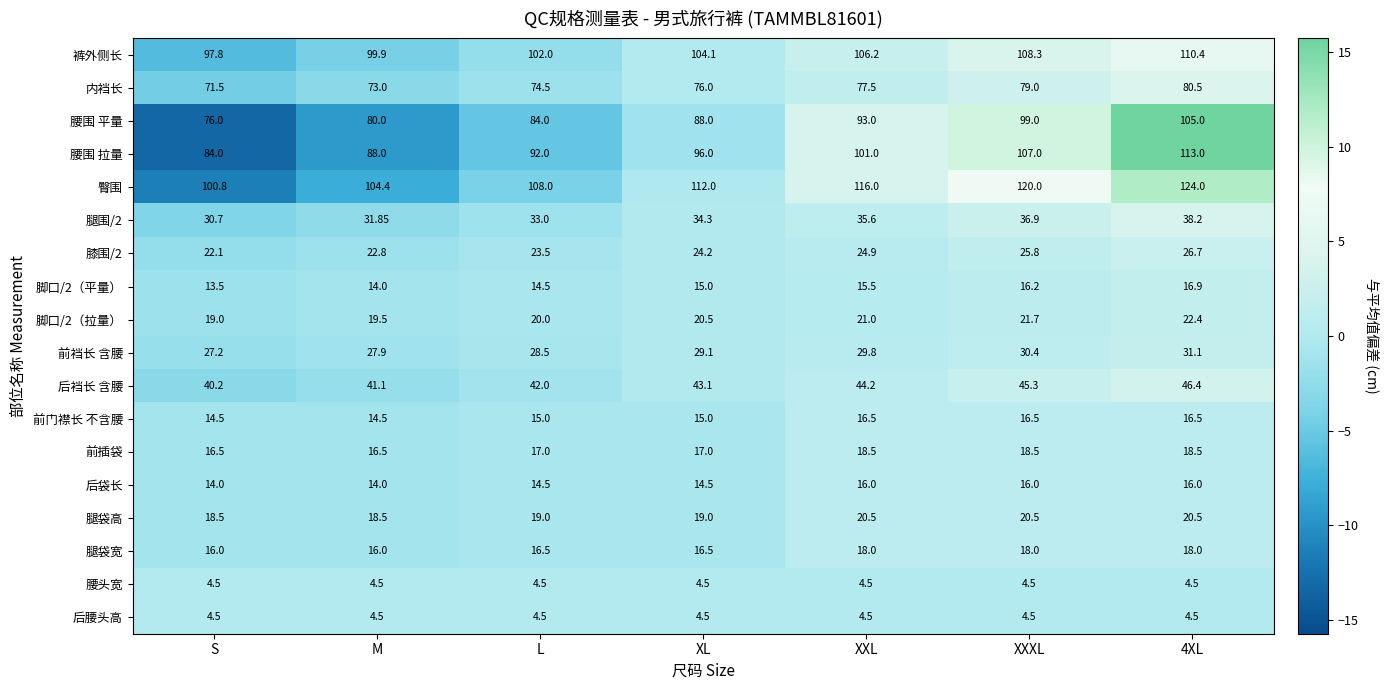

Which series has the largest total across all categories?

臀围